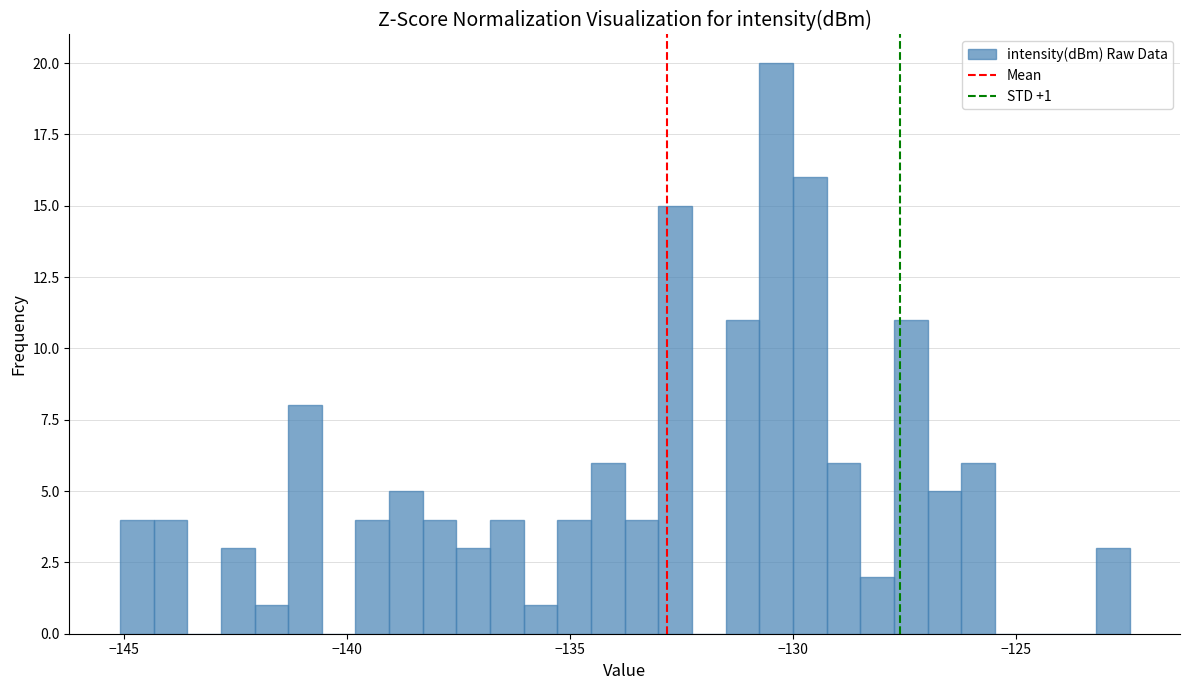

Around what value on the x-axis is the tallest bar? Give the approximate position of its centre, as read against the axis.

-130.5